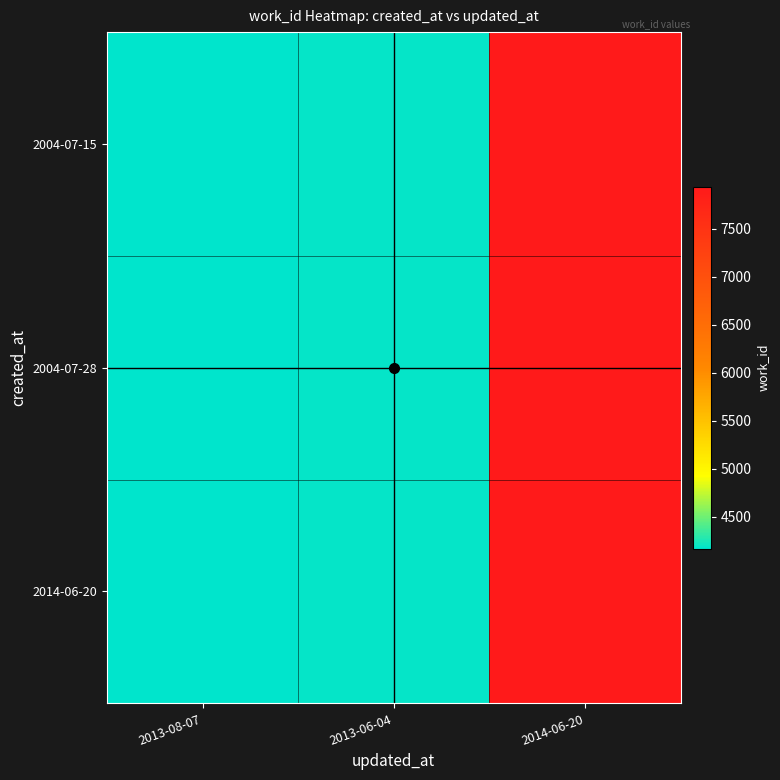

What is the smallest value displayed?

4167